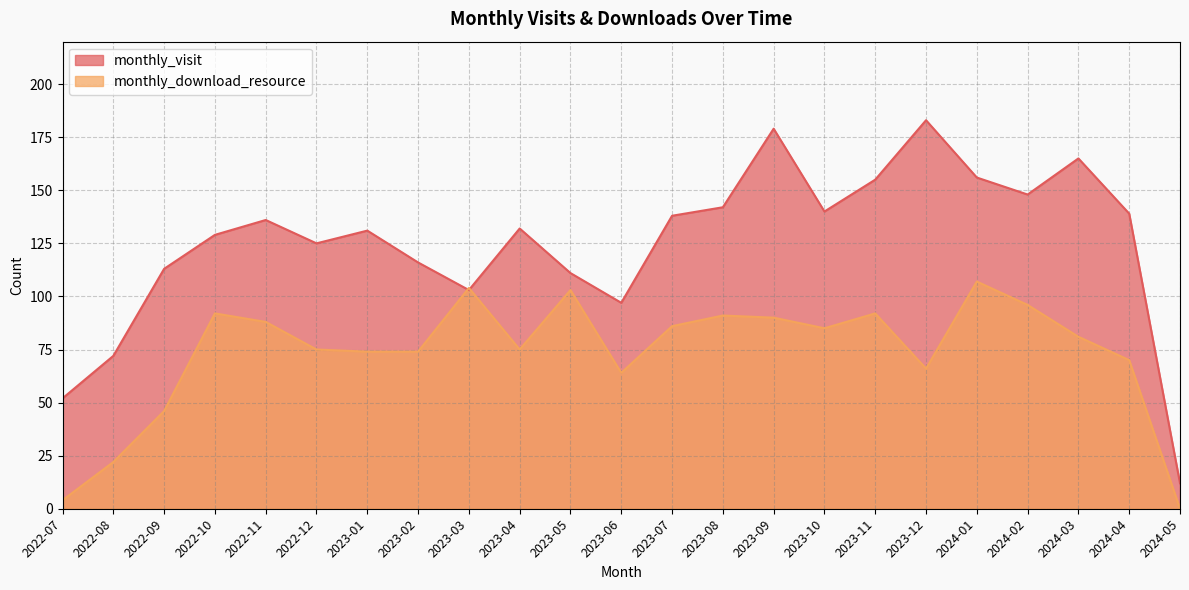

True or false: monthly_visit has a value of 59 at 2022-11.

False